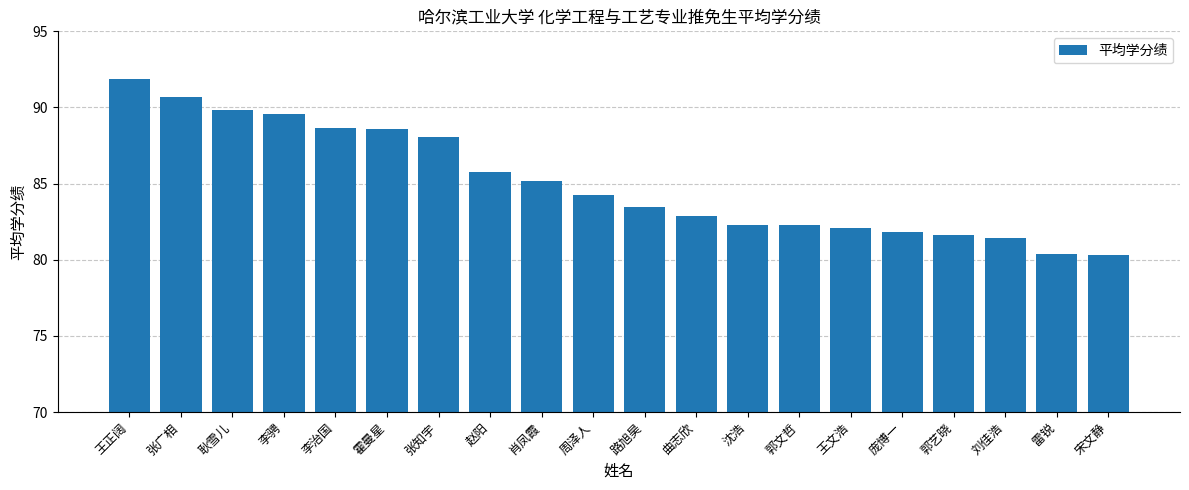

Does the chart contain any negative values?

No